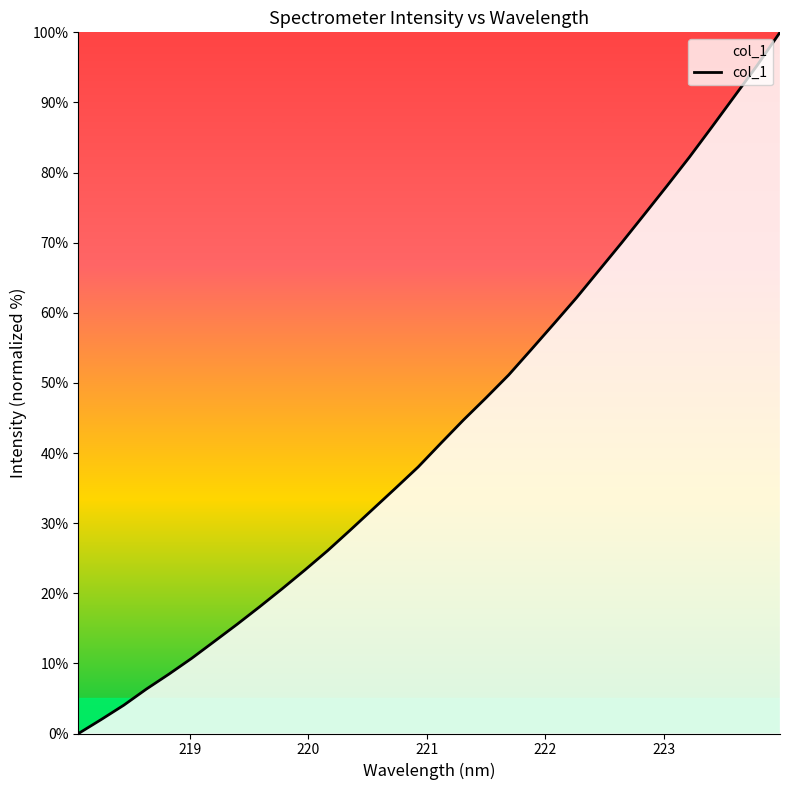

Does the chart display data point markers on the line(s)?

No